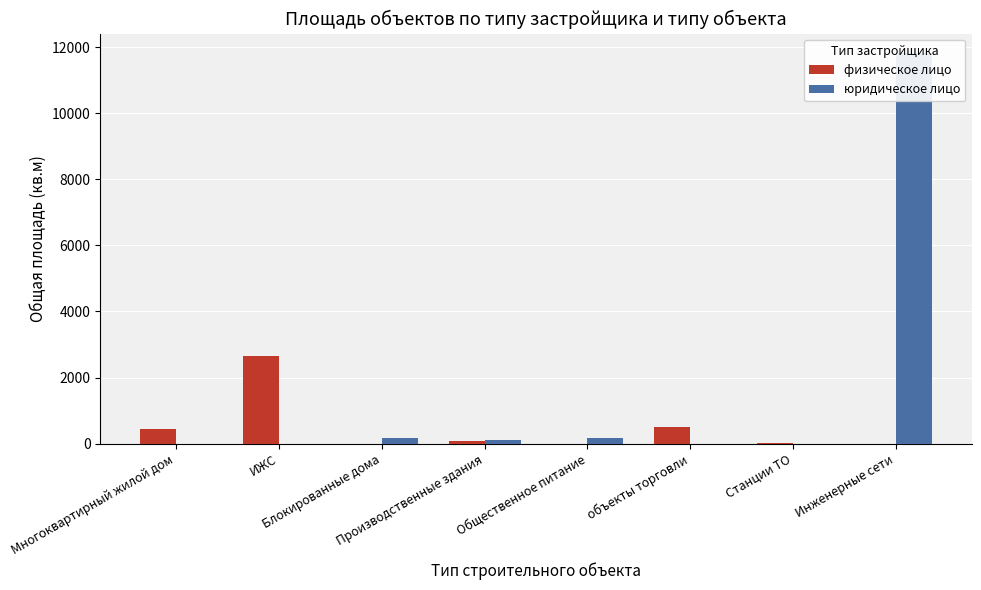

Which has a higher value, Производственные здания or Инженерные сети?

Производственные здания